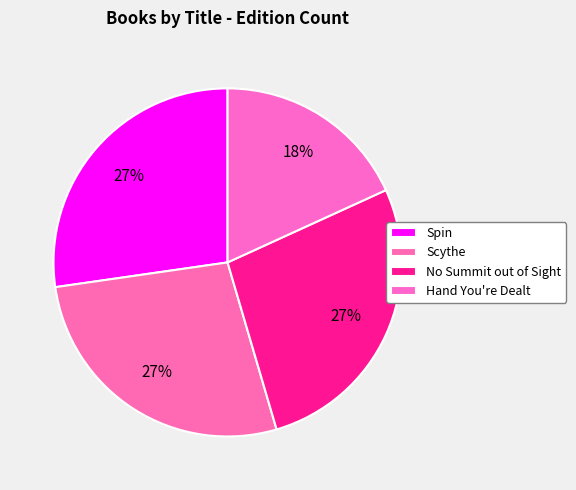

Count the number of slices in the pie.

4